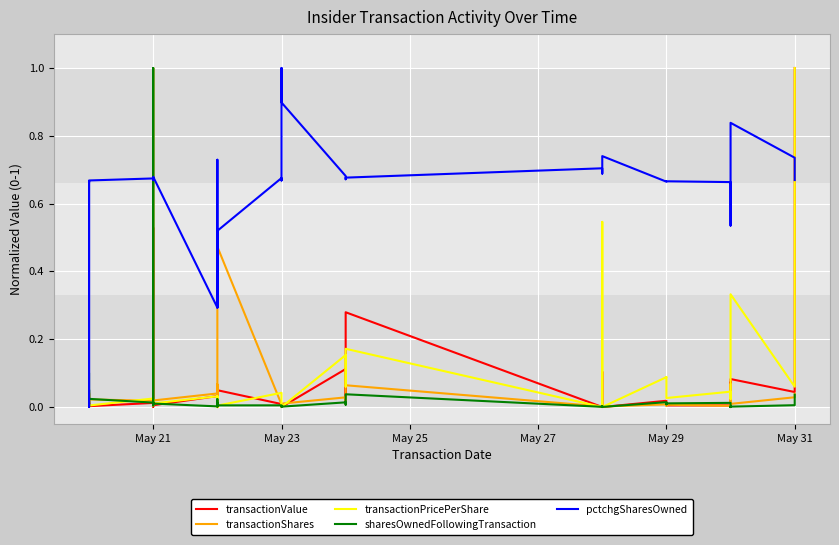

Which series has the largest total across all categories?

pctchgSharesOwned